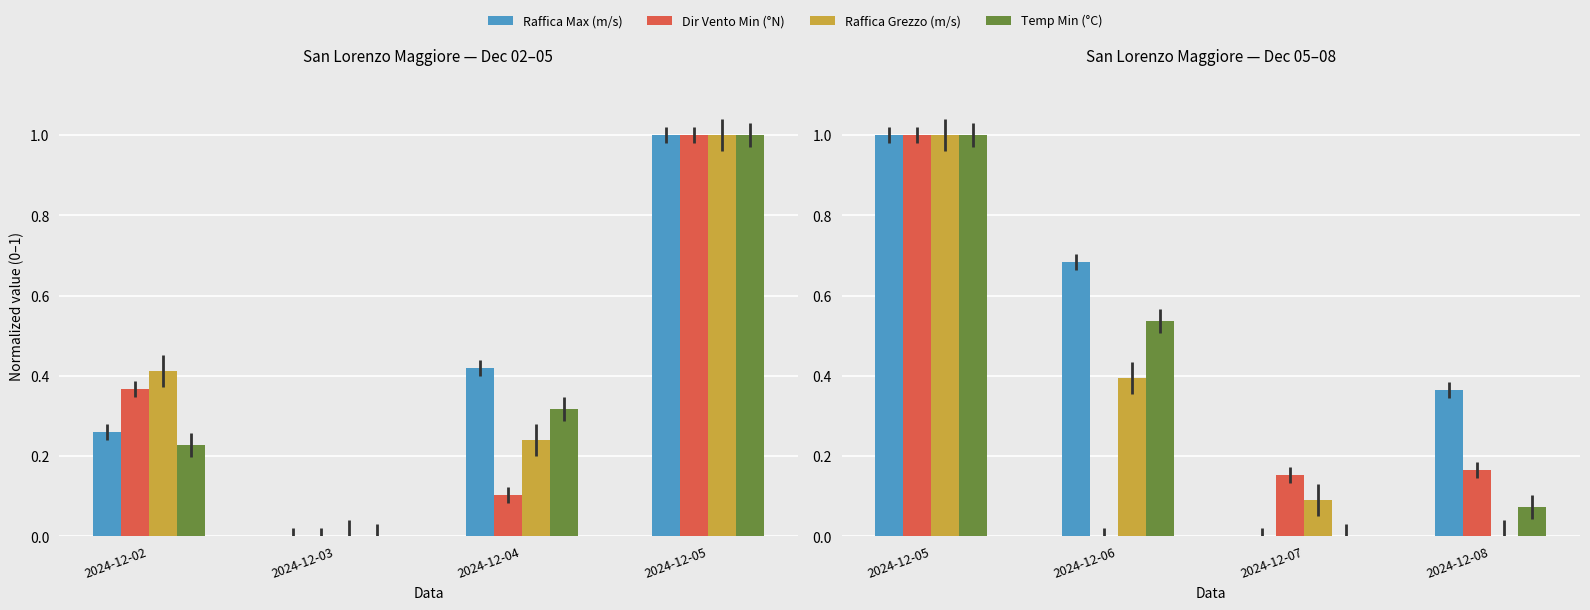

What is the average value of the Dir Vento Min (°N) series?

0.3